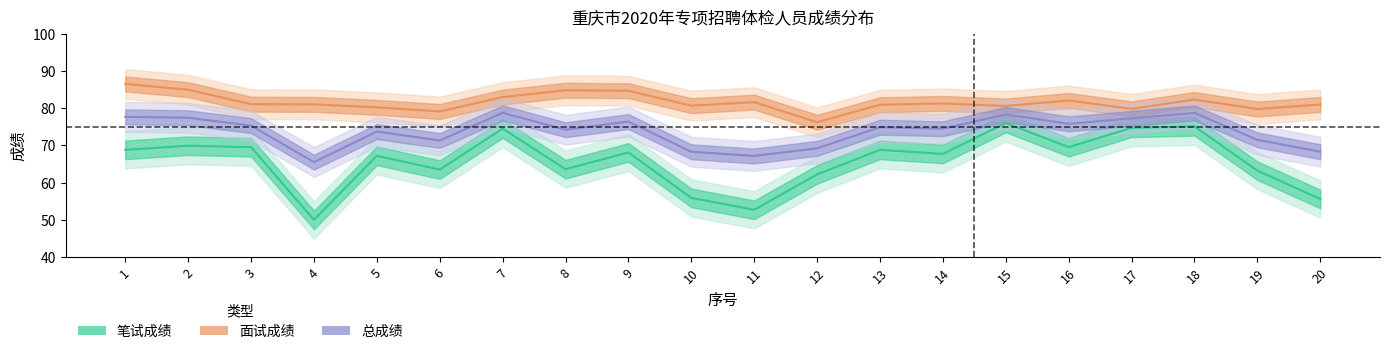

Which label corresponds to the smallest value in the chart?

4